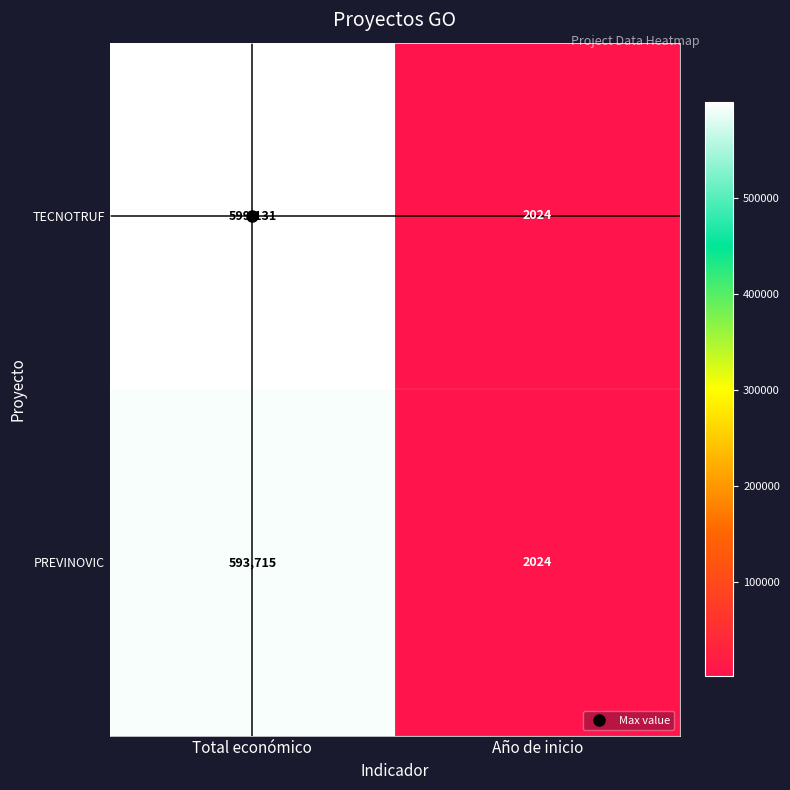

What is the total value across all series at Total económico?

1192846